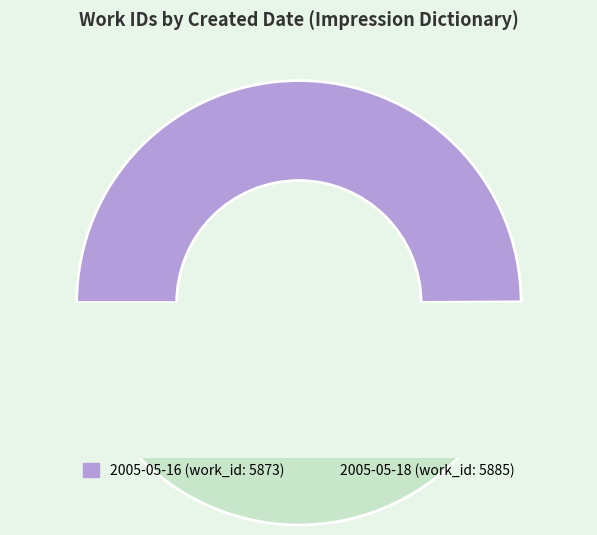

How many slices are in this pie chart?

2